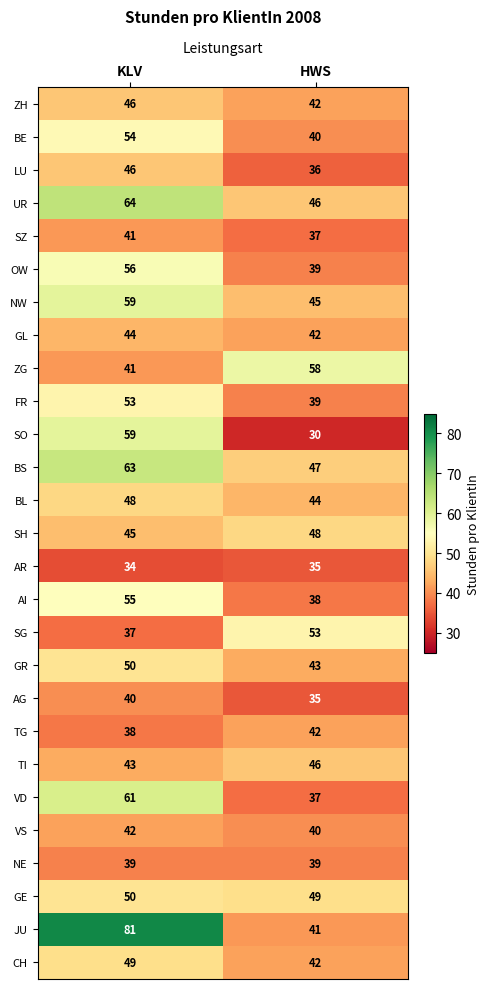

What is the difference between the NW values at KLV and HWS?

14